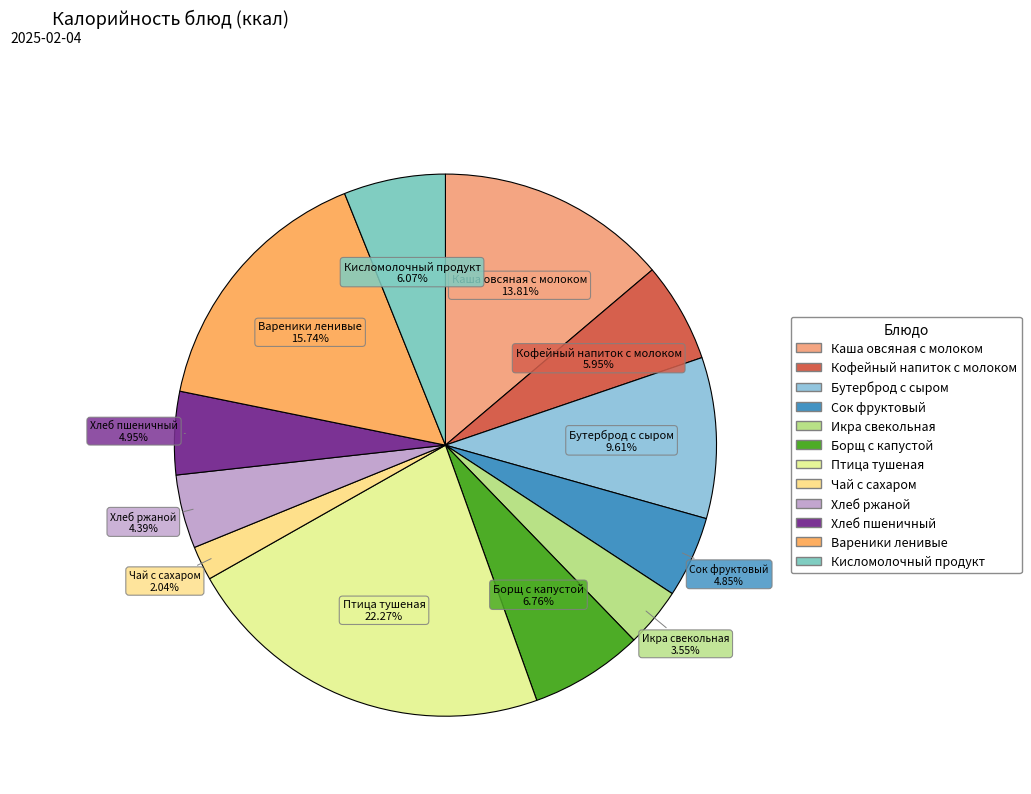

What is the smallest slice in the pie chart?

Чай с сахаром